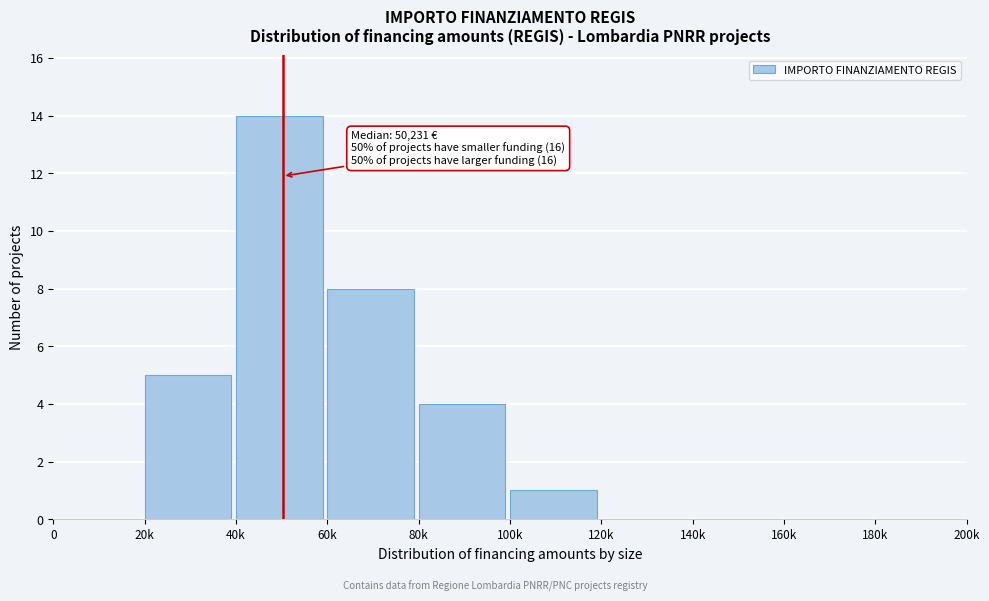

Reading left to right, list all the values displayed in this chart.

0=0	20k=5	40k=14	60k=8	80k=4	100k=1	120k=0	140k=0	160k=0	180k=0